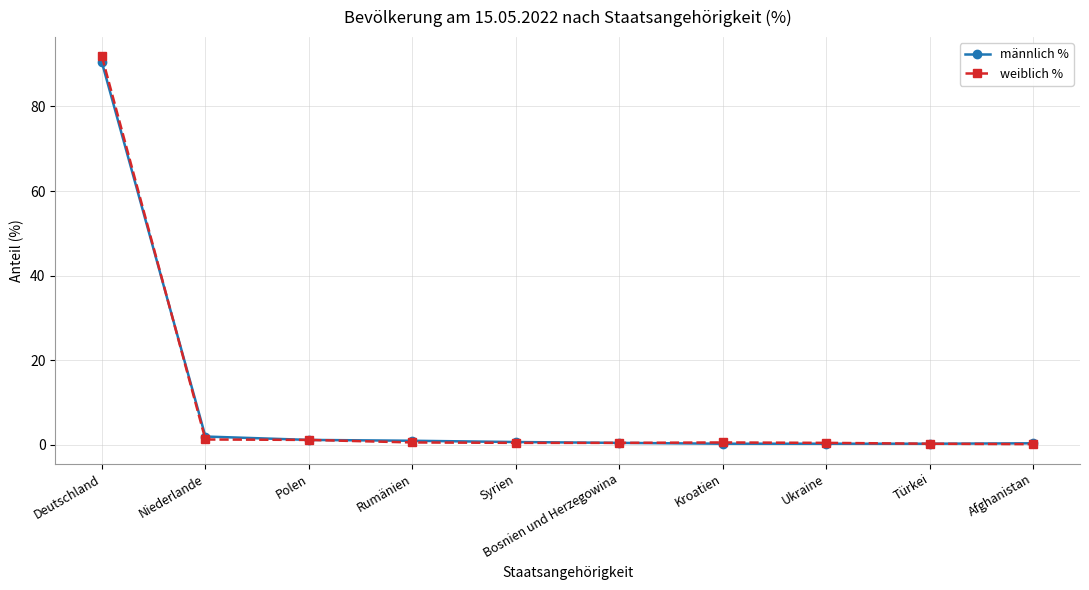

What is the greatest value displayed?

91.8